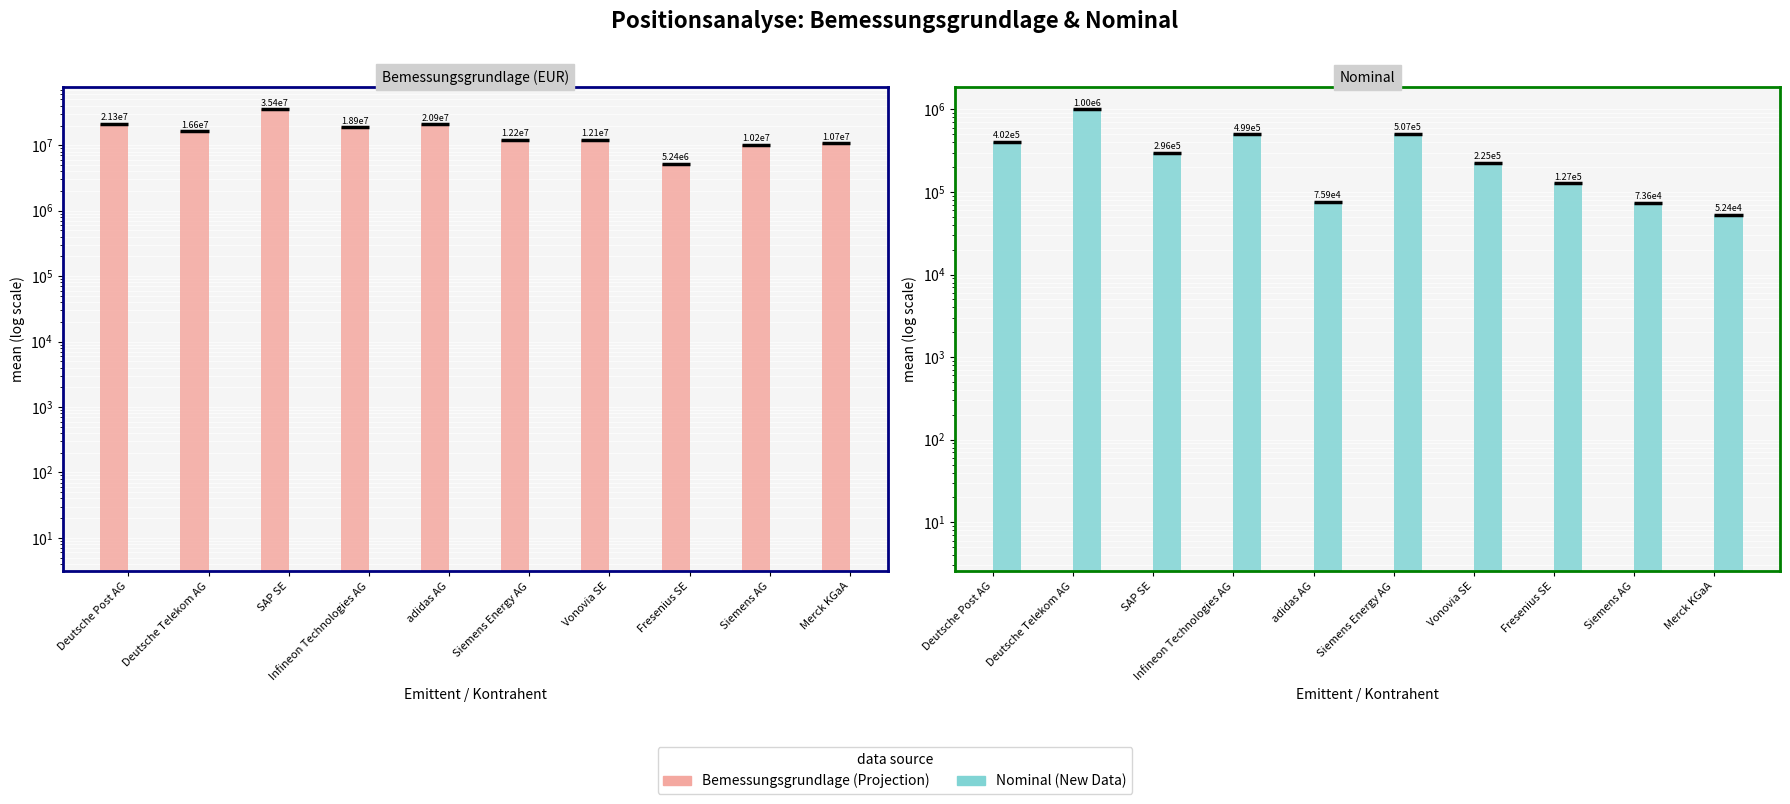

What is the value of the Bemessungsgrundlage bar at the 2nd from the left?

16583469.5